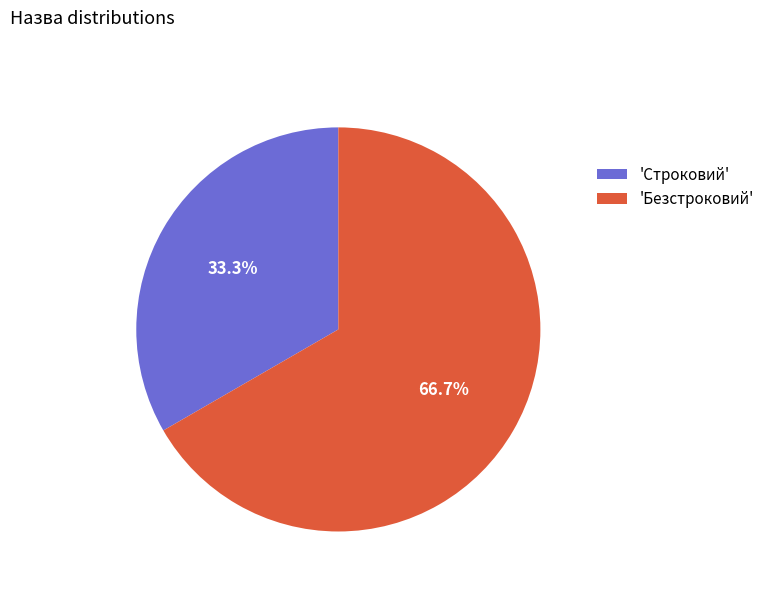

How many segments does this pie chart have?

2